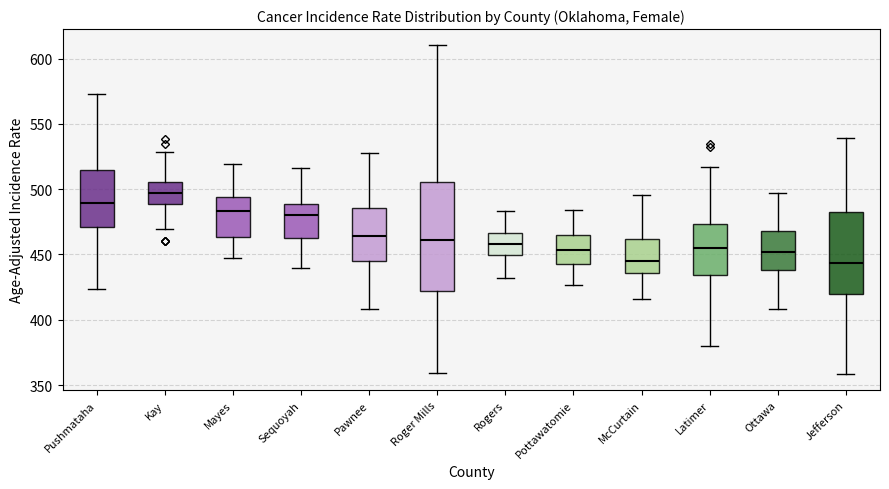

Reading left to right, transcribe this box plot: for each box, give where its median line is, the range the box spans, and where its two whiskers end, as read against the y-axis. The values are not printed on the chart, so give them approximately, as read against the axis.

Pushmataha: median 490, box 470 to 515, whiskers 425 to 575
Kay: median 495, box 490 to 505, whiskers 470 to 530
Mayes: median 485, box 465 to 495, whiskers 445 to 520
Sequoyah: median 480, box 465 to 490, whiskers 440 to 515
Pawnee: median 465, box 445 to 485, whiskers 410 to 530
Roger Mills: median 460, box 420 to 505, whiskers 360 to 610
Rogers: median 460, box 450 to 465, whiskers 430 to 485
Pottawatomie: median 455, box 445 to 465, whiskers 425 to 485
McCurtain: median 445, box 435 to 460, whiskers 415 to 495
Latimer: median 455, box 435 to 475, whiskers 380 to 515
Ottawa: median 450, box 440 to 470, whiskers 410 to 495
Jefferson: median 445, box 420 to 485, whiskers 360 to 540